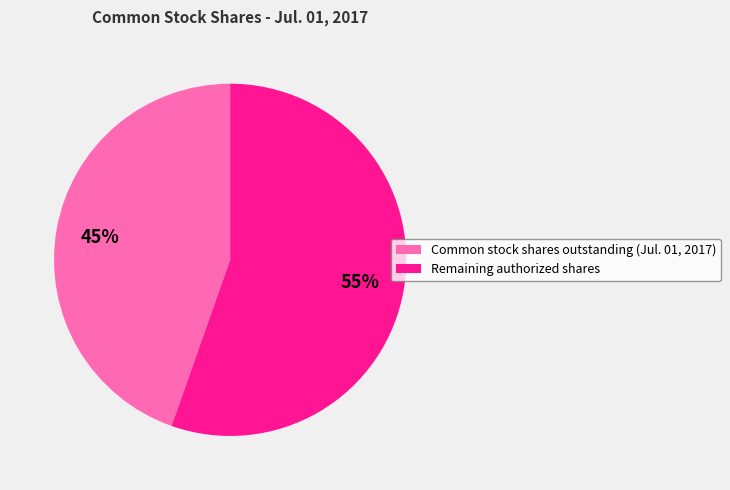

Rank the categories by value from lowest to highest.

Common stock shares outstanding (Jul. 01, 2017), Remaining authorized shares